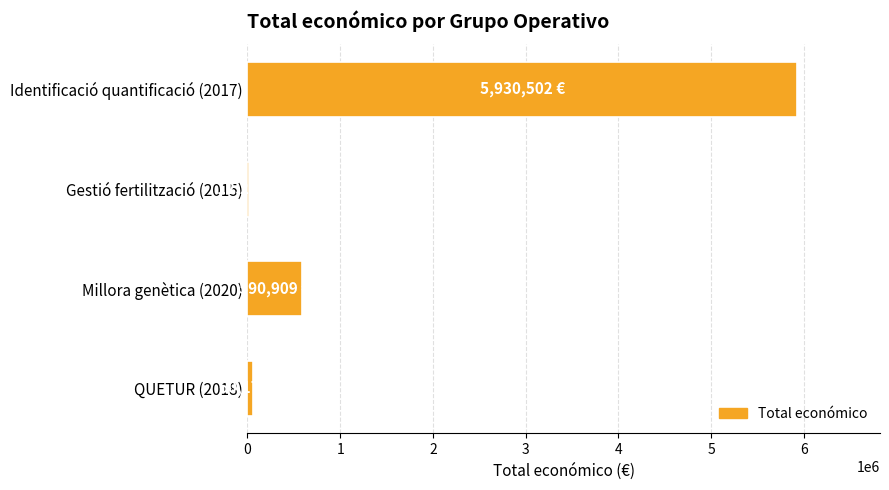

At which label is the value closest to 2971376?

Millora genètica (2020)